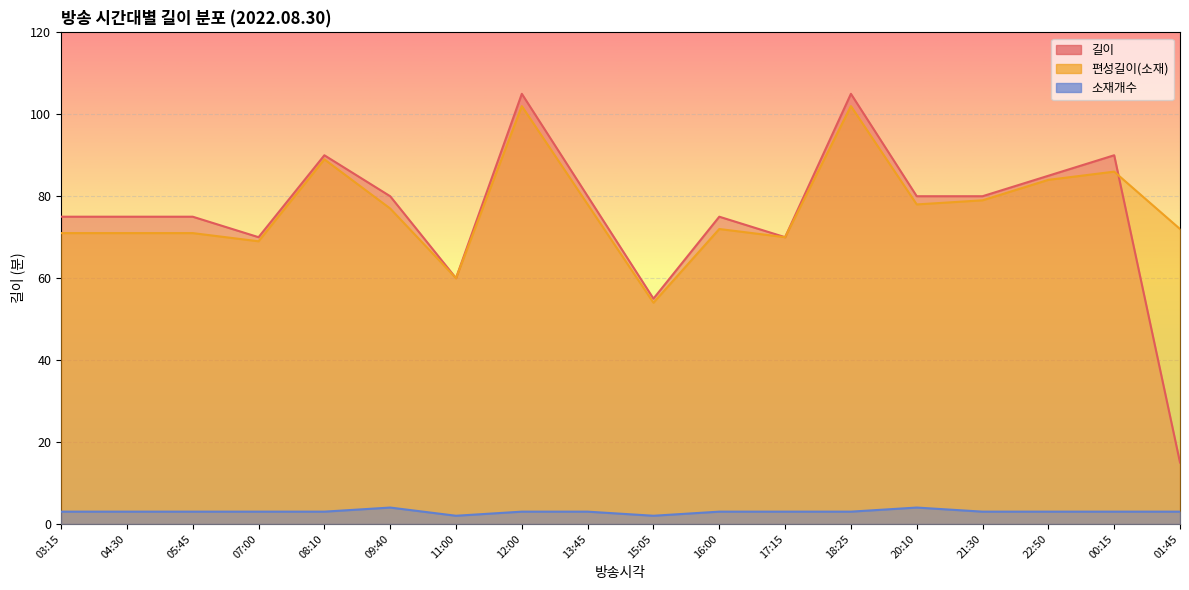

Reading left to right, list all the values displayed in this chart.

길이: 03:15=75	04:30=75	05:45=75	07:00=70	08:10=90	09:40=80	11:00=60	12:00=105	13:45=80	15:05=55	16:00=75	17:15=70	18:25=105	20:10=80	21:30=80	22:50=85	00:15=90	01:45=15
편성길이(소재): 03:15=71	04:30=71	05:45=71	07:00=69	08:10=89	09:40=77	11:00=60	12:00=102	13:45=78	15:05=54	16:00=72	17:15=70	18:25=102	20:10=78	21:30=79	22:50=84	00:15=86	01:45=72
소재개수: 03:15=3	04:30=3	05:45=3	07:00=3	08:10=3	09:40=4	11:00=2	12:00=3	13:45=3	15:05=2	16:00=3	17:15=3	18:25=3	20:10=4	21:30=3	22:50=3	00:15=3	01:45=3